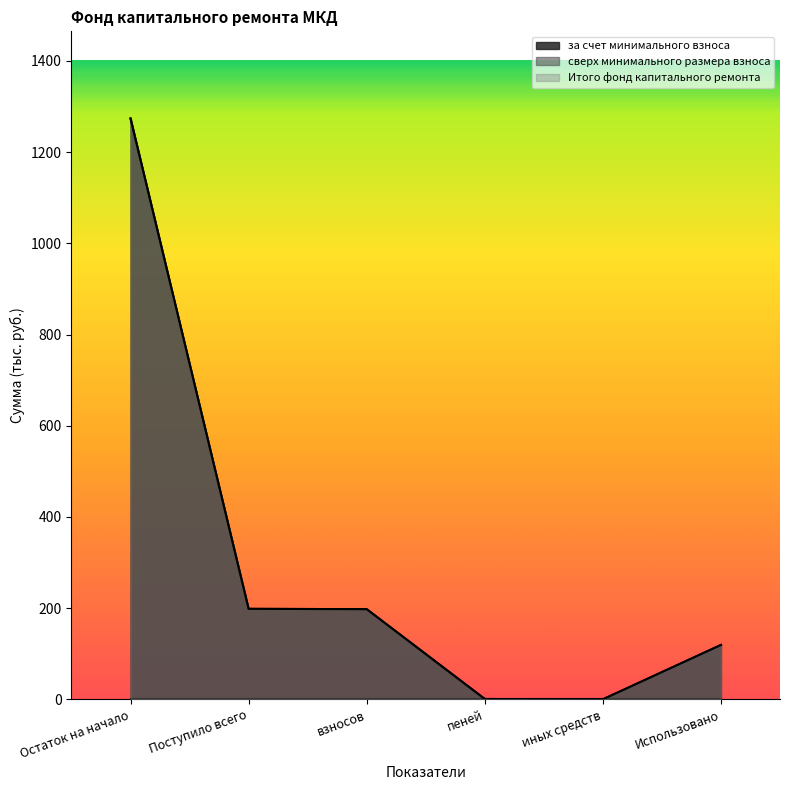

What is the label of the 4th point from the right?

взносов